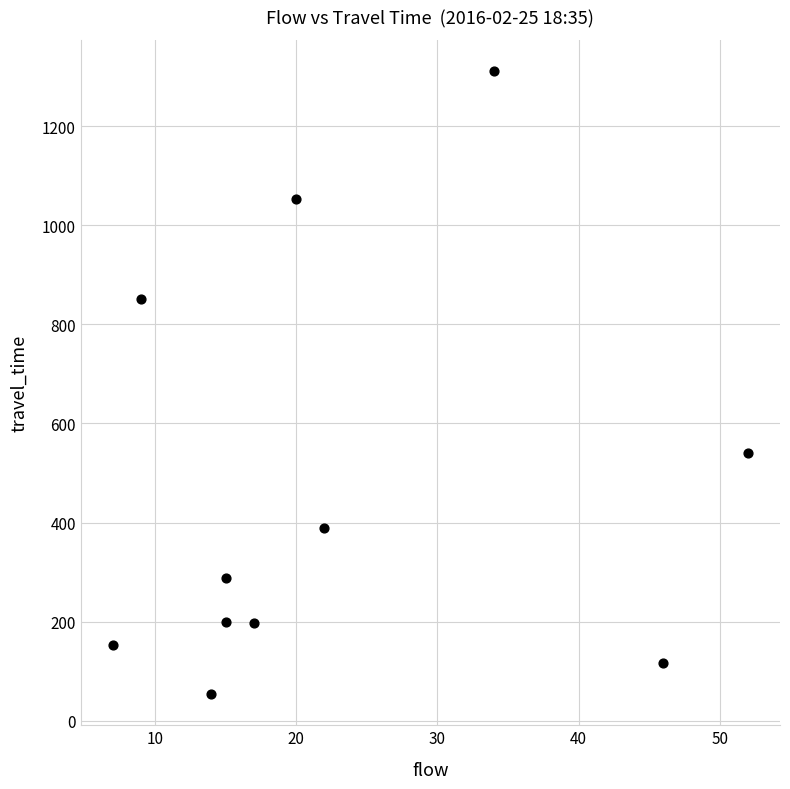

What is the range of Y values (max minus min)?

1257